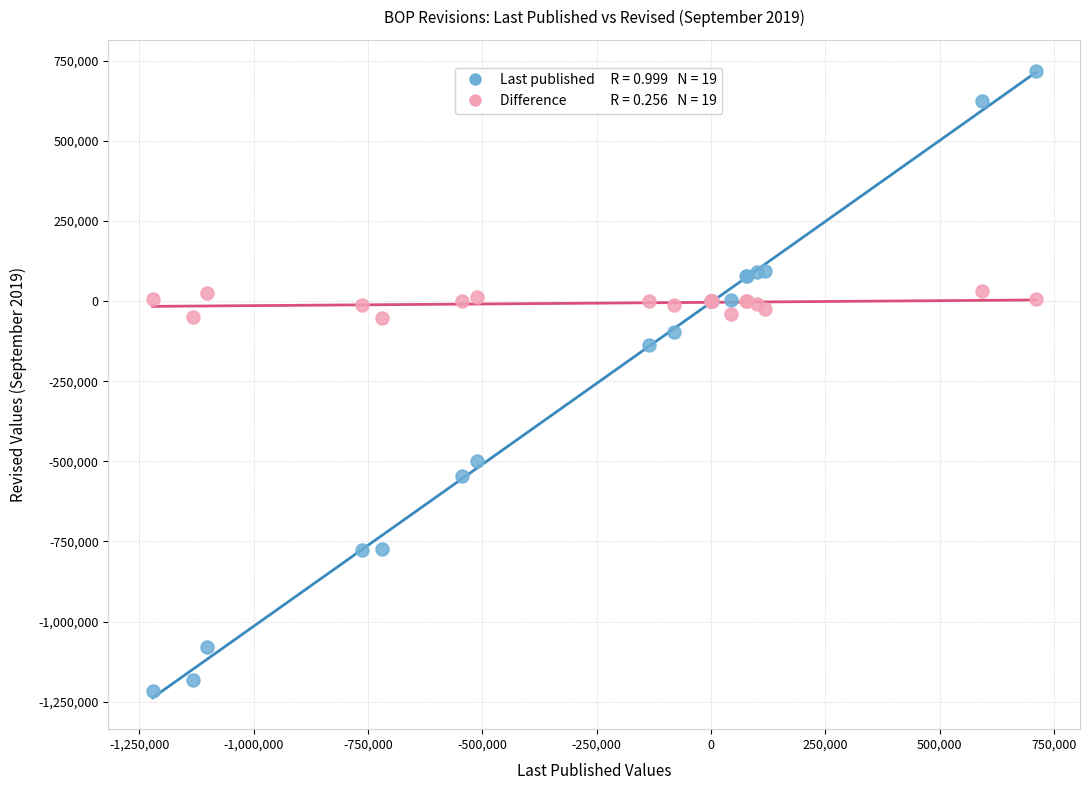

Across all series, what Y value is closest to -249766?

-135914